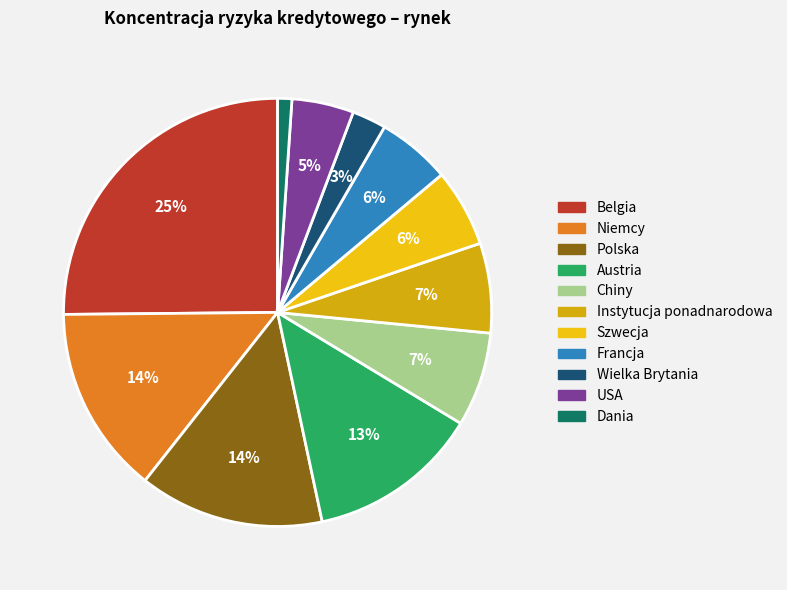

Do Austria and Dania together represent more than half of the pie?

No